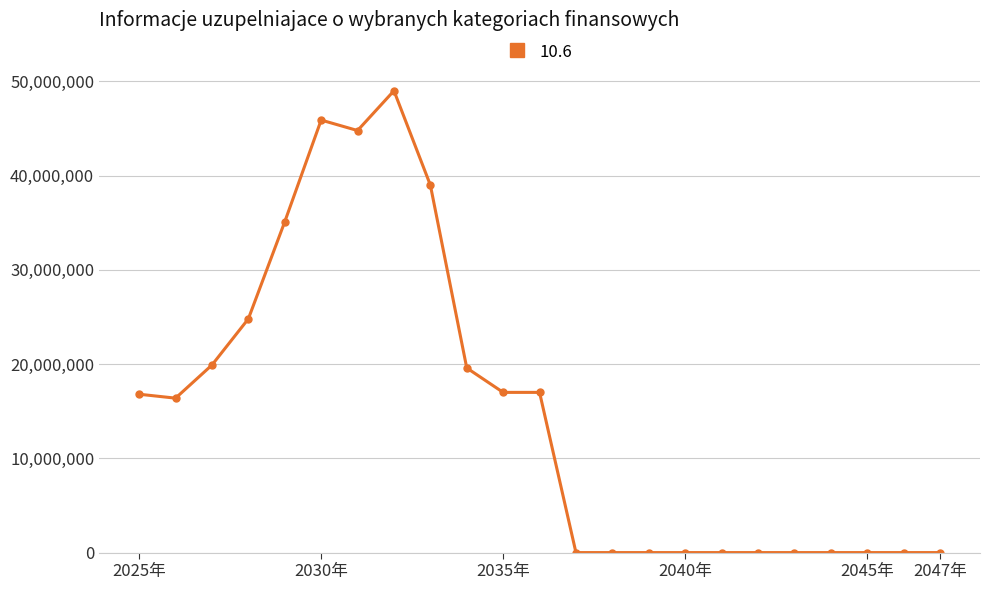

What is the greatest value displayed?

49008100